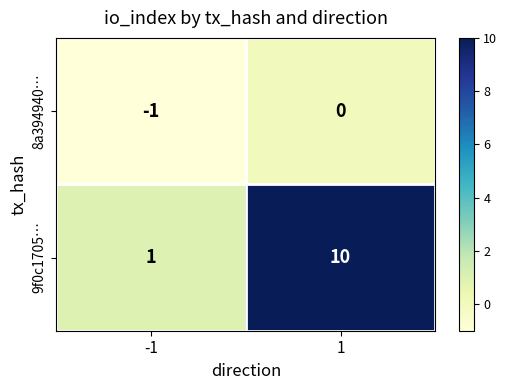

Which category has the highest value across all series?

1